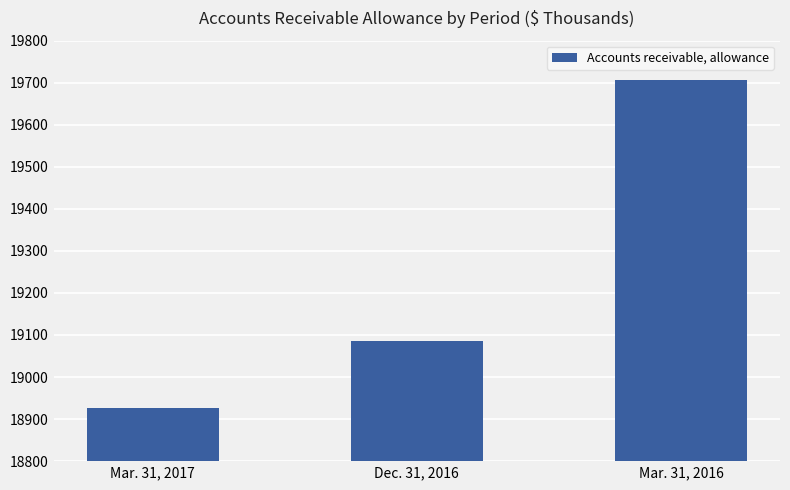

Are the bars grouped side by side (vs. stacked)?

No